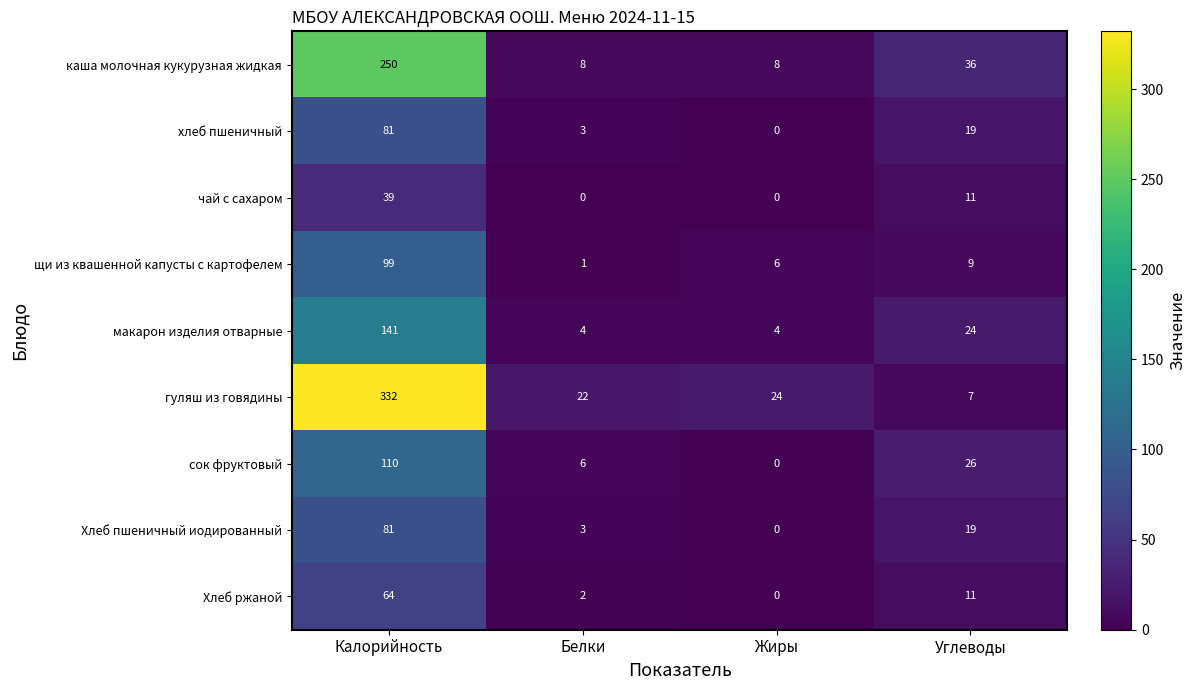

Which series has the largest range (max minus min)?

гуляш из говядины